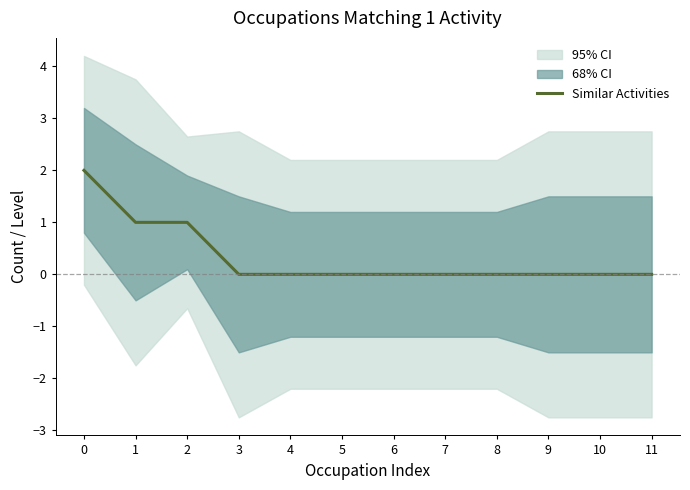

True or false: the data has more than 2 interior local peaks.

False